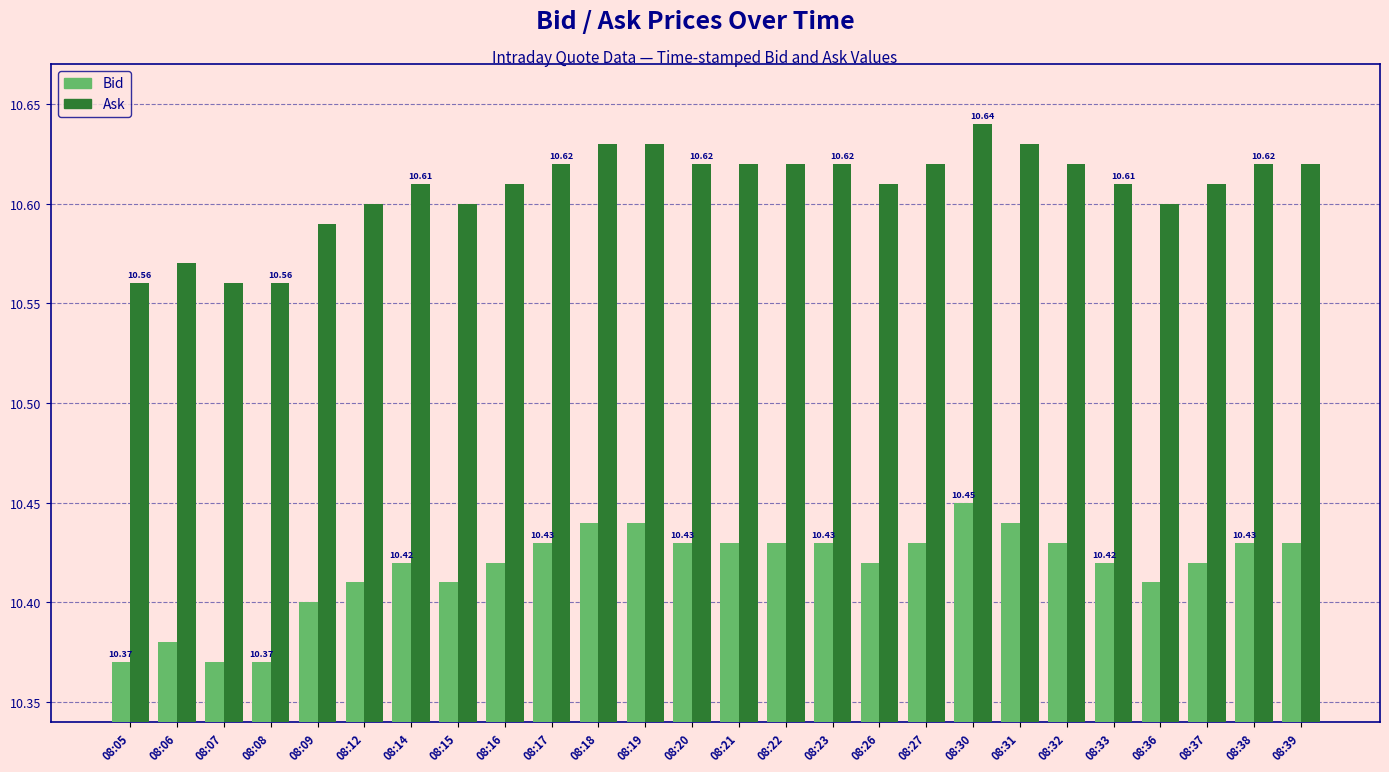

What is the sum of all Bid values?

270.9